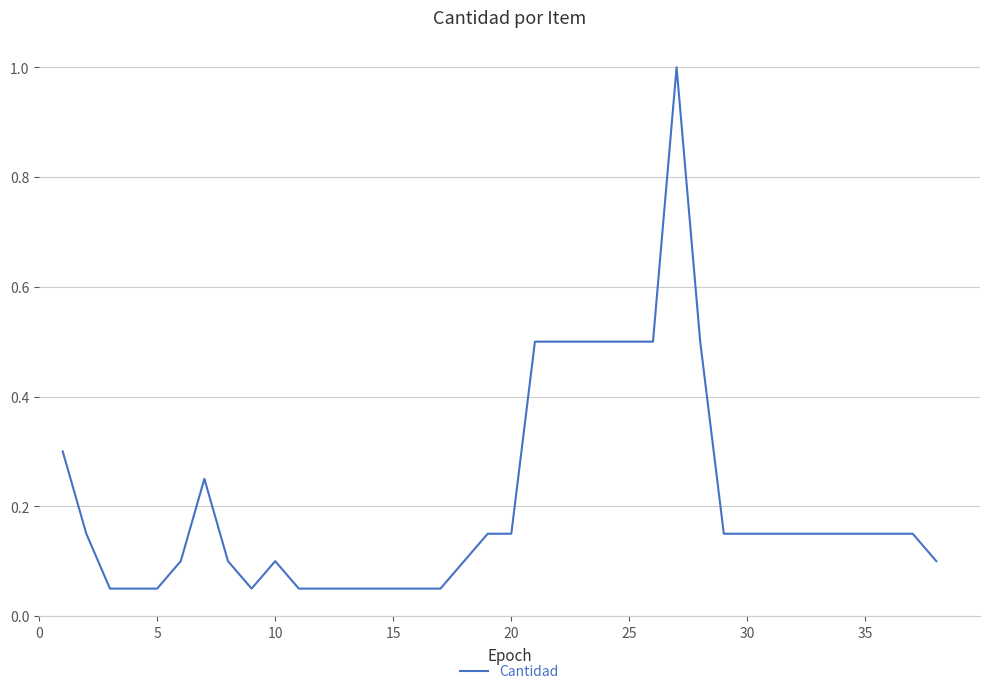

Does the chart display data point markers on the line(s)?

No